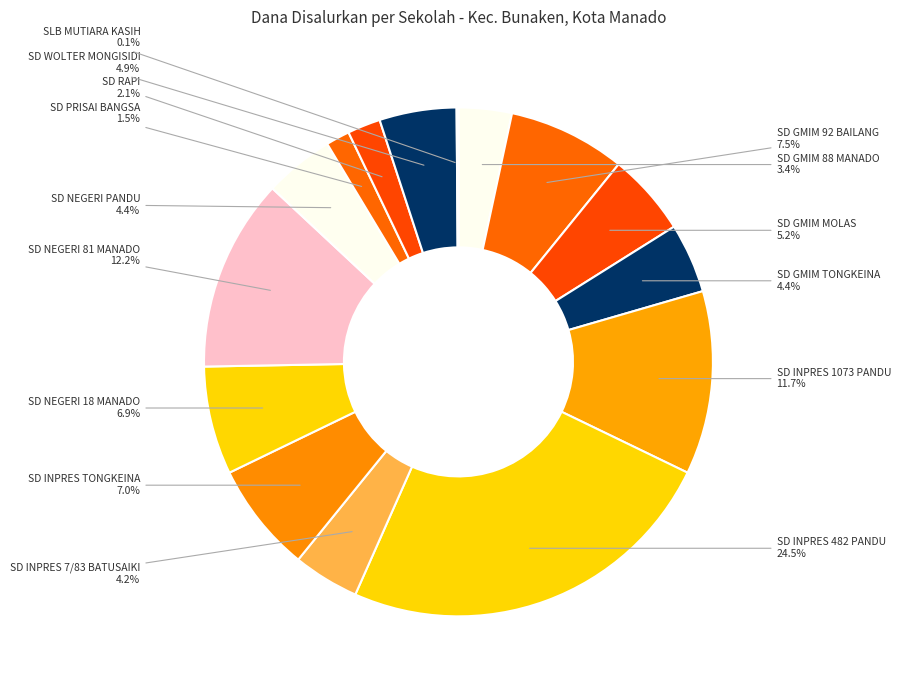

Does SD RAPI represent more than half of the total?

No